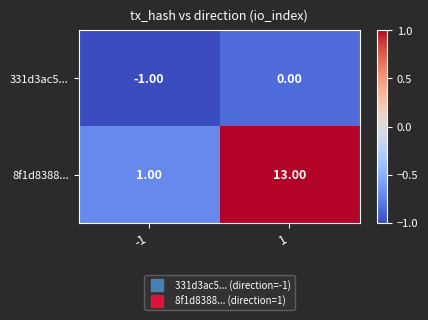

What is the difference between the 8f1d8388... values at 1 and -1?

12